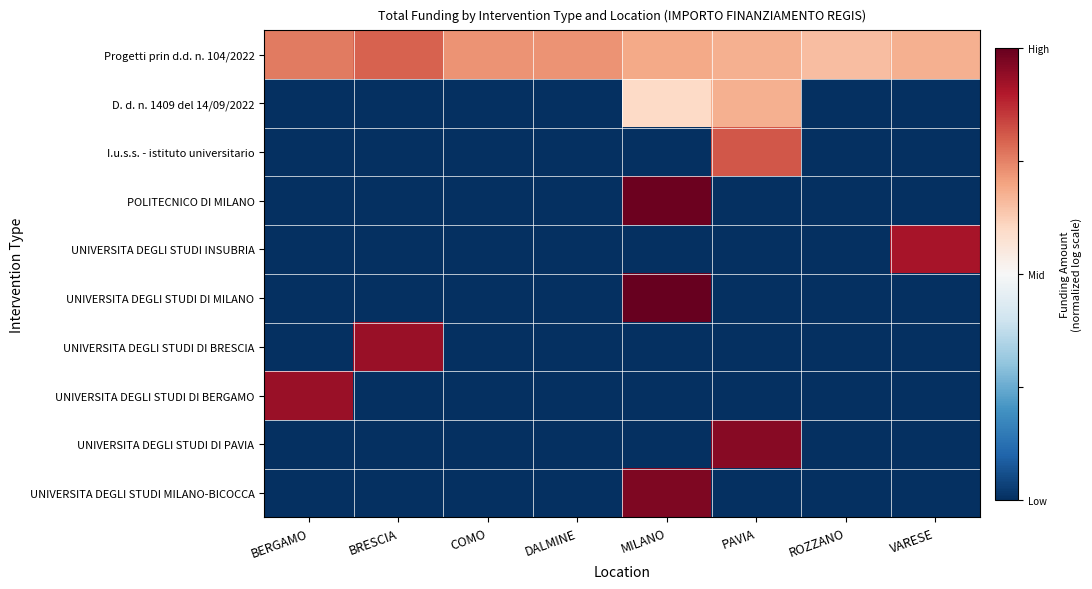

Reading left to right, list all the values displayed in this chart.

Progetti prin d.d. n. 104/2022: BERGAMO=0.5	BRESCIA=0.6	COMO=0.5	DALMINE=0.5	MILANO=0.4	PAVIA=0.4	ROZZANO=0.3	VARESE=0.4
D. d. n. 1409 del 14/09/2022: BERGAMO=-1.0	BRESCIA=-1.0	COMO=-1.0	DALMINE=-1.0	MILANO=0.2	PAVIA=0.4	ROZZANO=-1.0	VARESE=-1.0
I.u.s.s. - istituto universitario: BERGAMO=-1.0	BRESCIA=-1.0	COMO=-1.0	DALMINE=-1.0	MILANO=-1.0	PAVIA=0.6	ROZZANO=-1.0	VARESE=-1.0
POLITECNICO DI MILANO: BERGAMO=-1.0	BRESCIA=-1.0	COMO=-1.0	DALMINE=-1.0	MILANO=1.0	PAVIA=-1.0	ROZZANO=-1.0	VARESE=-1.0
UNIVERSITA DEGLI STUDI INSUBRIA: BERGAMO=-1.0	BRESCIA=-1.0	COMO=-1.0	DALMINE=-1.0	MILANO=-1.0	PAVIA=-1.0	ROZZANO=-1.0	VARESE=0.8
UNIVERSITA DEGLI STUDI DI MILANO: BERGAMO=-1.0	BRESCIA=-1.0	COMO=-1.0	DALMINE=-1.0	MILANO=1.0	PAVIA=-1.0	ROZZANO=-1.0	VARESE=-1.0
UNIVERSITA DEGLI STUDI DI BRESCIA: BERGAMO=-1.0	BRESCIA=0.9	COMO=-1.0	DALMINE=-1.0	MILANO=-1.0	PAVIA=-1.0	ROZZANO=-1.0	VARESE=-1.0
UNIVERSITA DEGLI STUDI DI BERGAMO: BERGAMO=0.9	BRESCIA=-1.0	COMO=-1.0	DALMINE=-1.0	MILANO=-1.0	PAVIA=-1.0	ROZZANO=-1.0	VARESE=-1.0
UNIVERSITA DEGLI STUDI DI PAVIA: BERGAMO=-1.0	BRESCIA=-1.0	COMO=-1.0	DALMINE=-1.0	MILANO=-1.0	PAVIA=0.9	ROZZANO=-1.0	VARESE=-1.0
UNIVERSITA DEGLI STUDI MILANO-BICOCCA: BERGAMO=-1.0	BRESCIA=-1.0	COMO=-1.0	DALMINE=-1.0	MILANO=0.9	PAVIA=-1.0	ROZZANO=-1.0	VARESE=-1.0